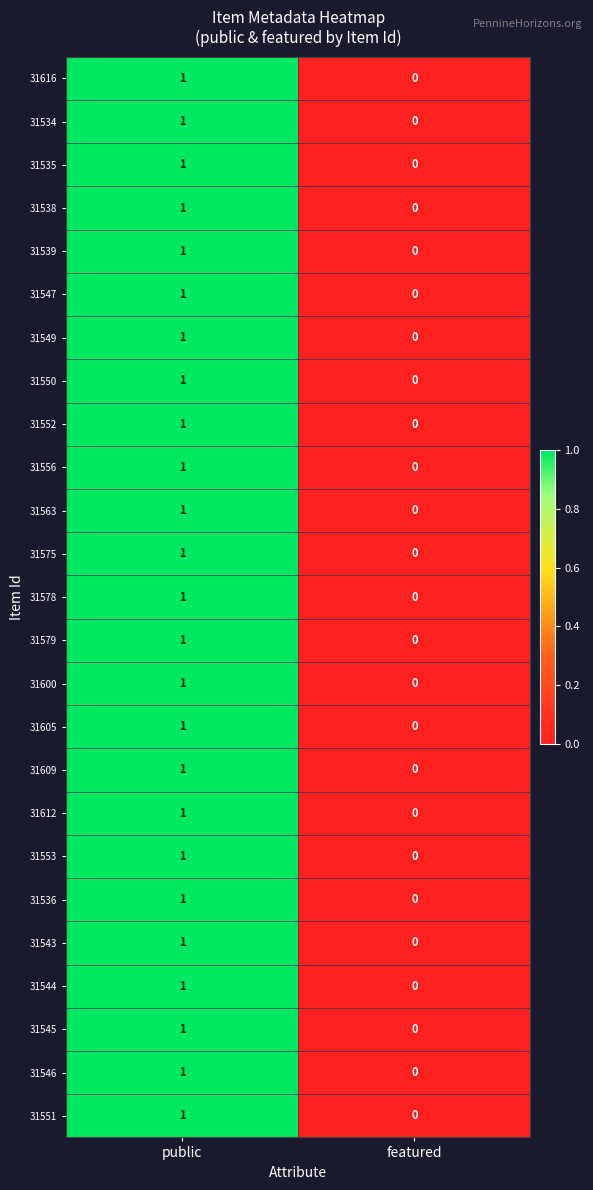

Which category has the highest value in the 31539 series?

public